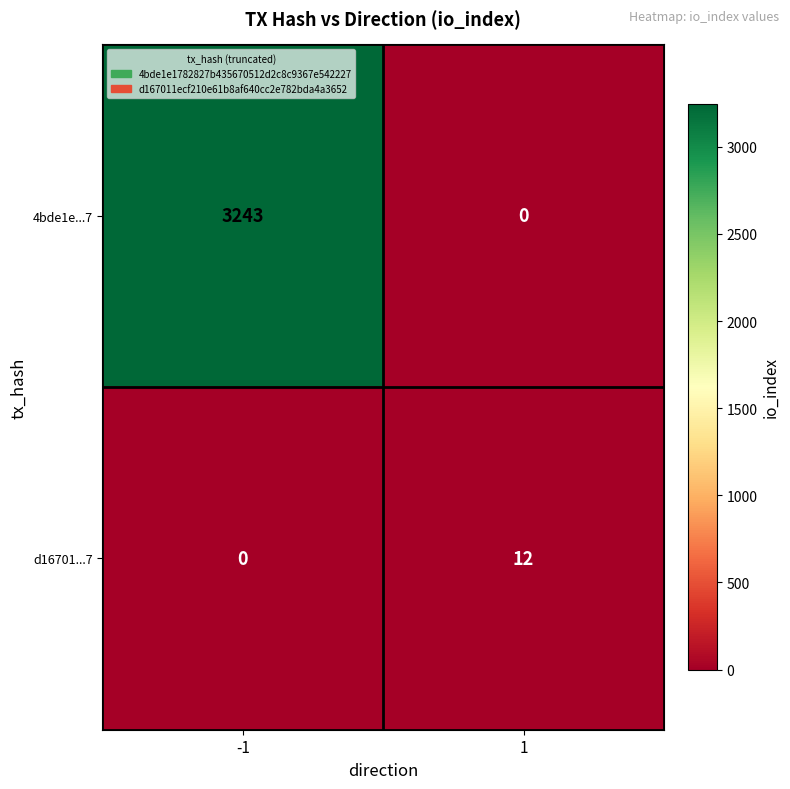

List the series in order of their overall mean, highest first.

4bde1e...7, d16701...7